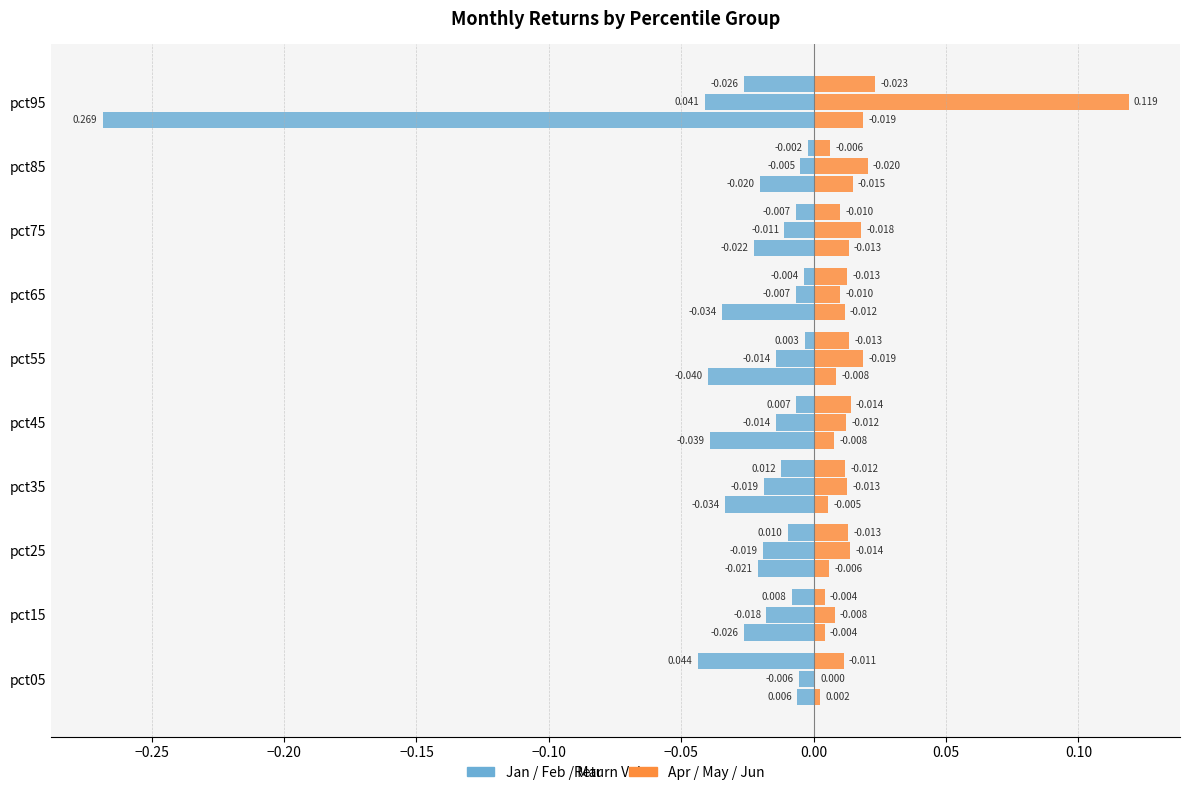

Reading left to right, what are all the values shown in this chart?

Jan: -0.0	-0.0	-0.0	-0.0	-0.0	-0.0	-0.0	-0.0	-0.0	-0.3
Apr: 0.0	0.0	0.0	0.0	0.0	0.0	0.0	0.0	0.0	0.0